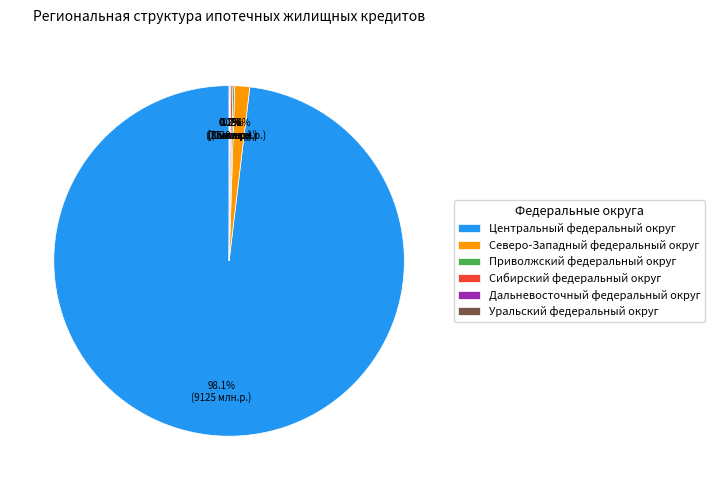

What portion of the pie excludes Северо-Западный федеральный округ?

98.6%